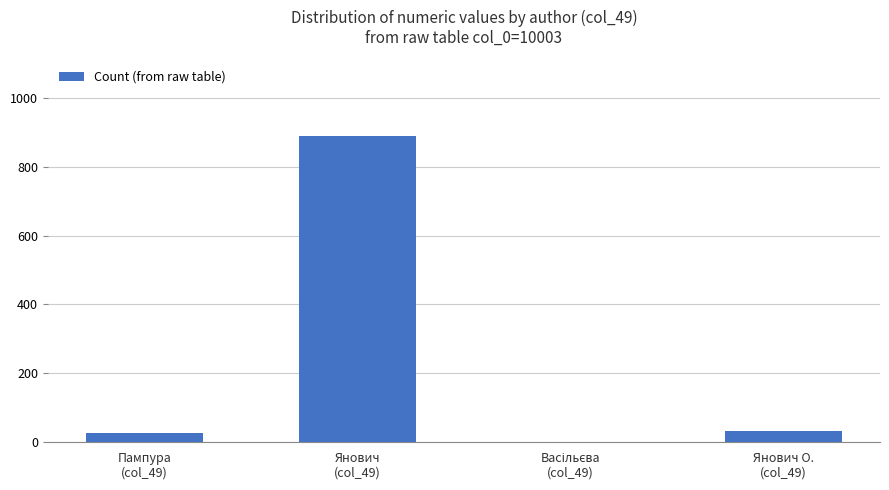

How many series are shown in this chart?

1